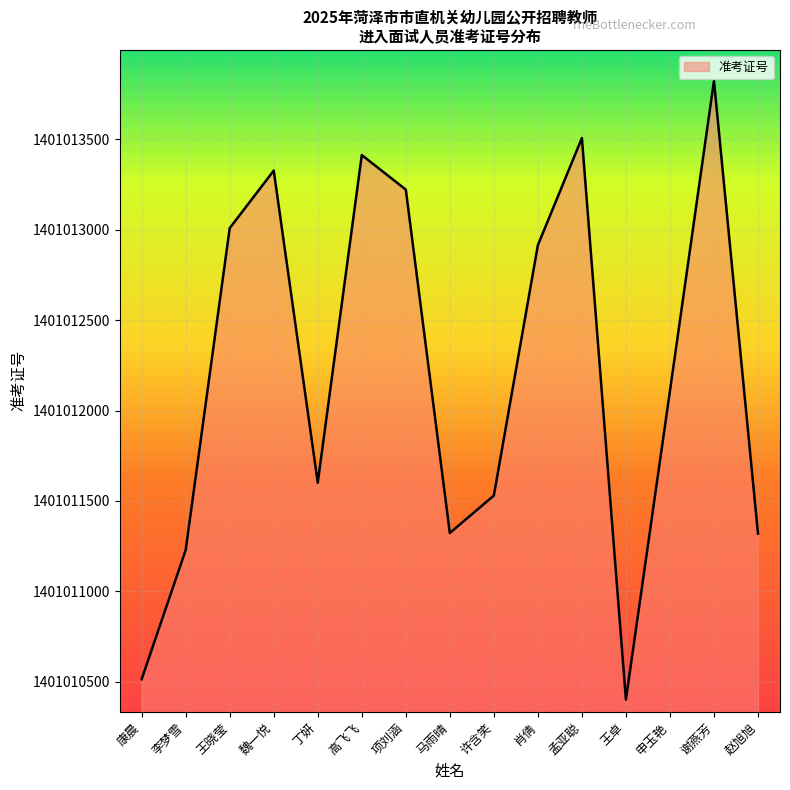

What position from the right is 李梦雪?

14